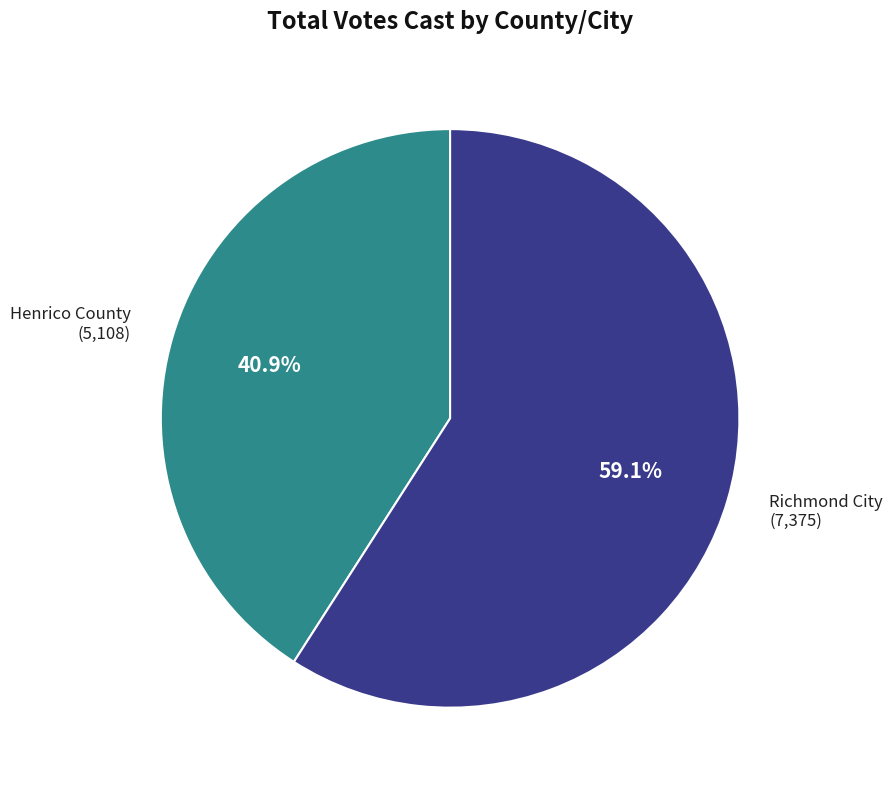

Which slice is the smallest?

Henrico County